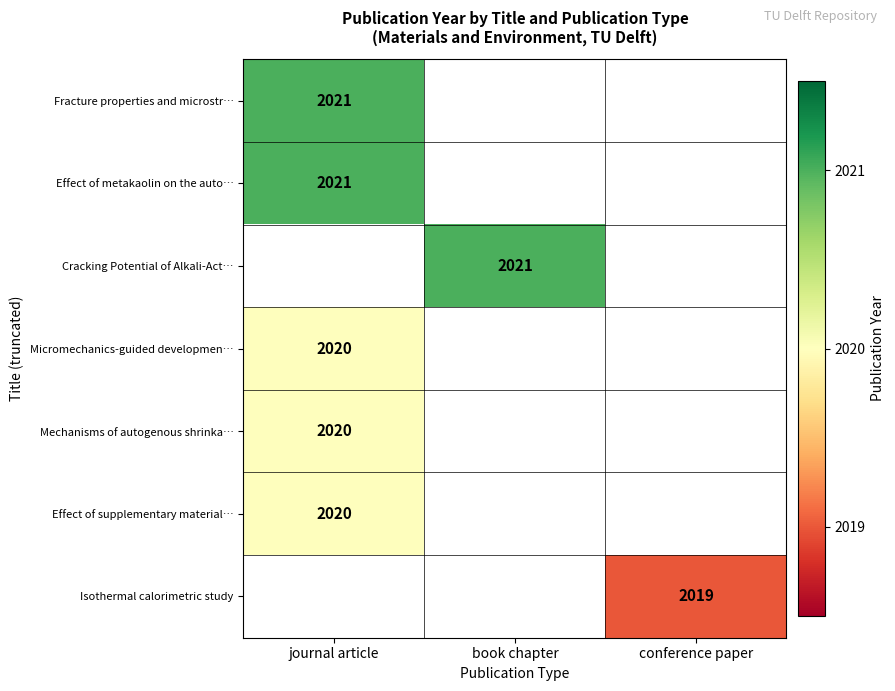

Is it true that Effect of supplementary material… equals 3117 at journal article?

False